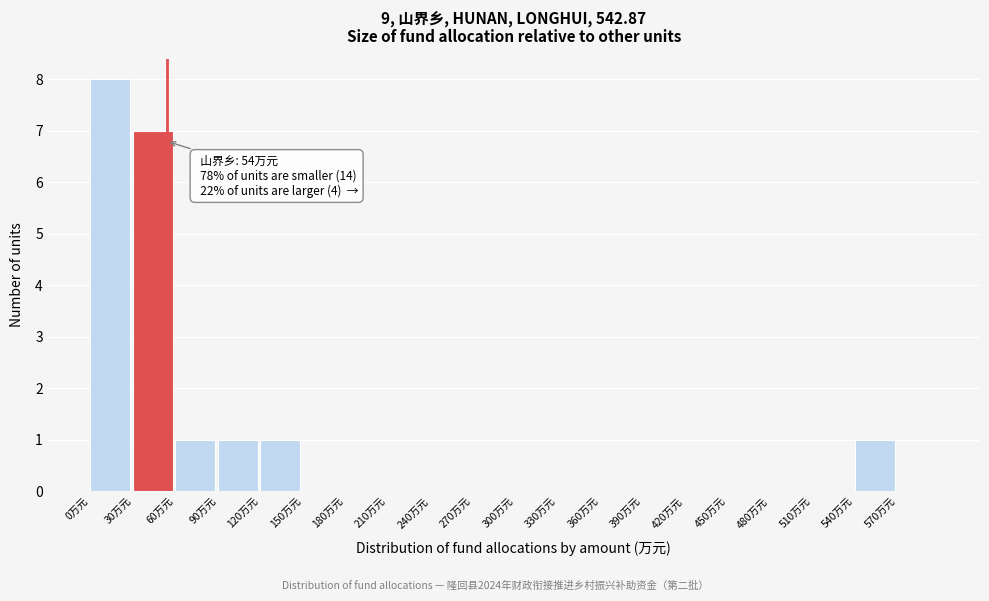

Over which range of the x-axis is the bar tallest?

0 to 30